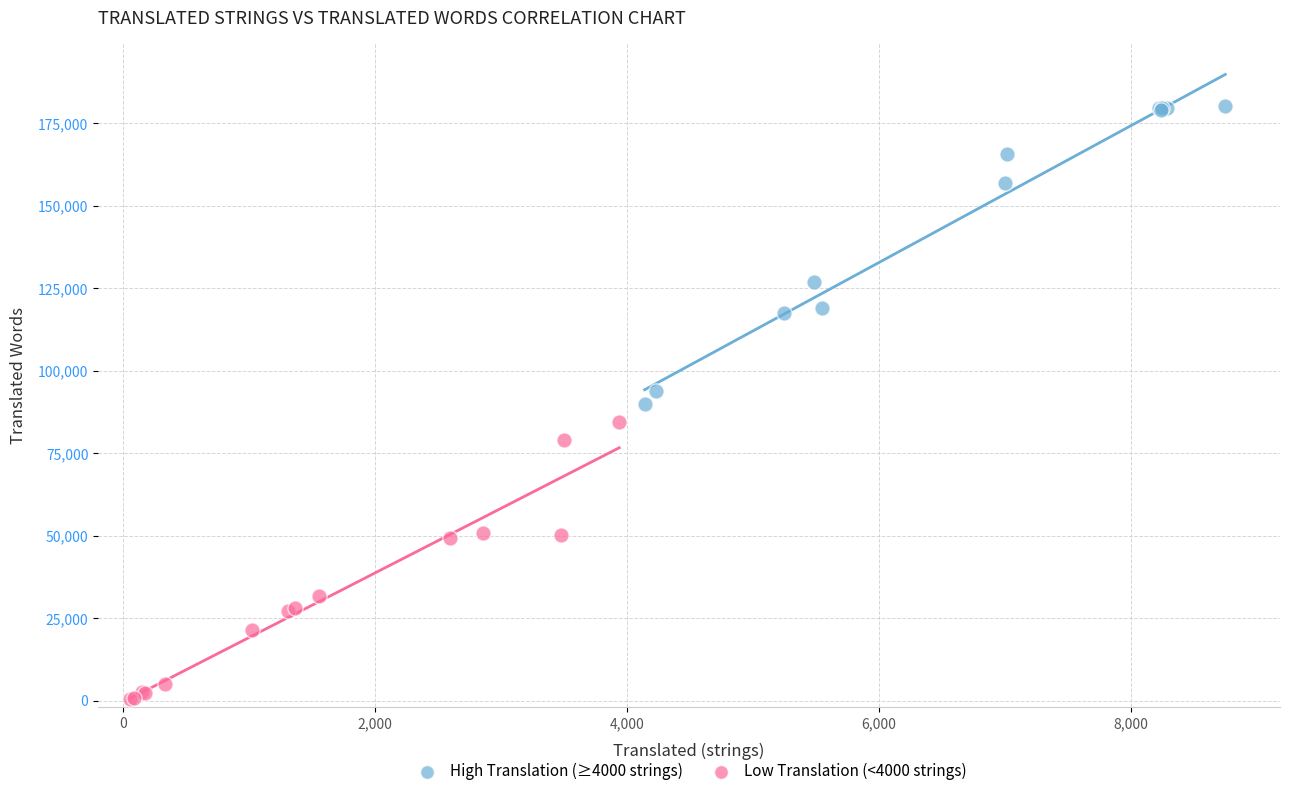

Which series reaches the maximum Y coordinate?

High Translation (≥4000 strings)